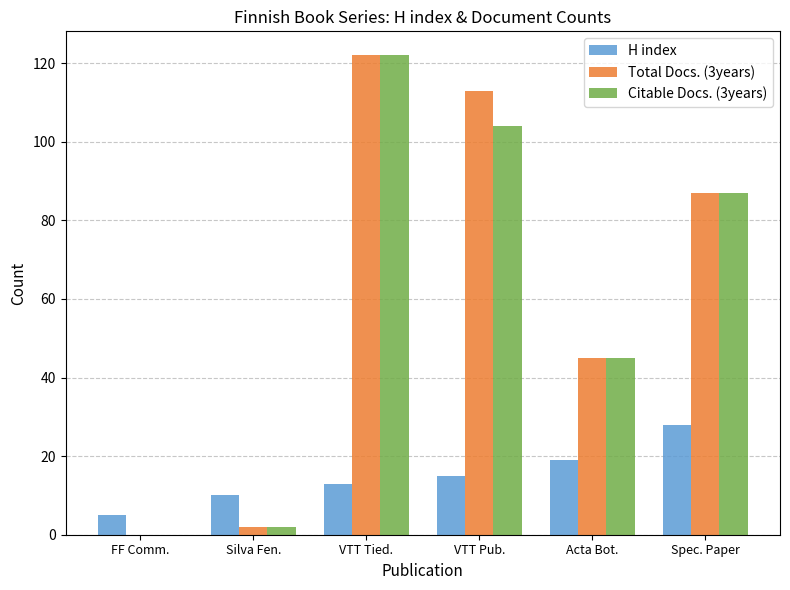

Is it true that Citable Docs. (3years) equals 68 at VTT Pub.?

False